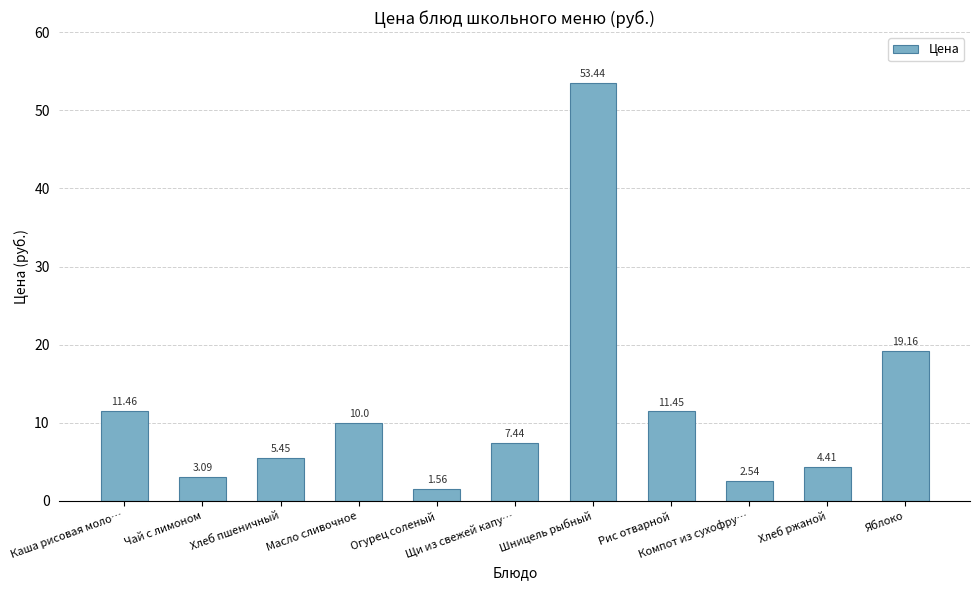

What is the difference between the second highest and minimum values?

17.6